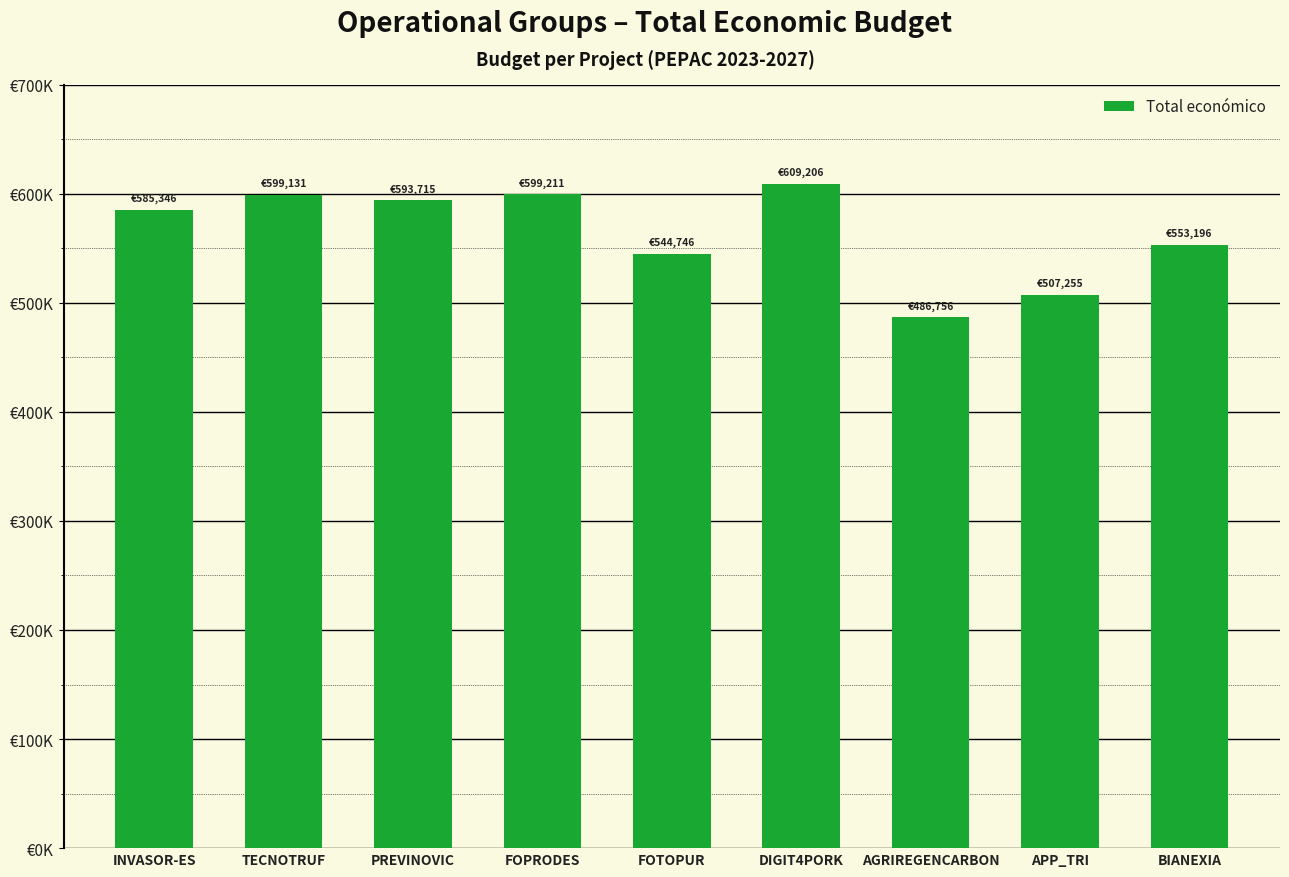

What is the label of the 3rd bar from the right?

AGRIREGENCARBON